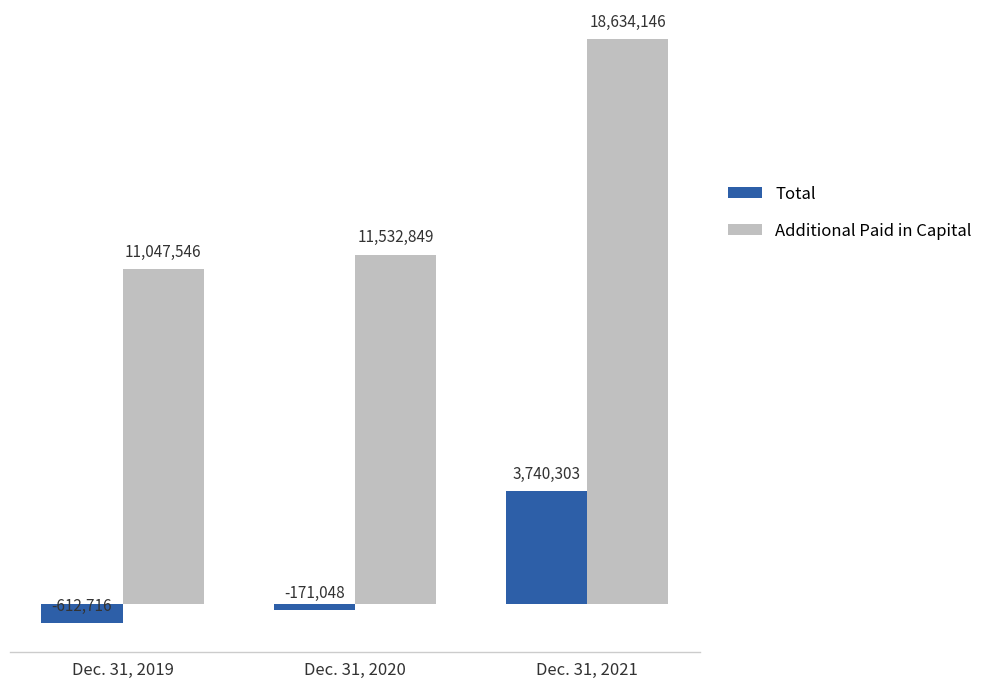

Which series has the largest range (max minus min)?

Additional Paid in Capital